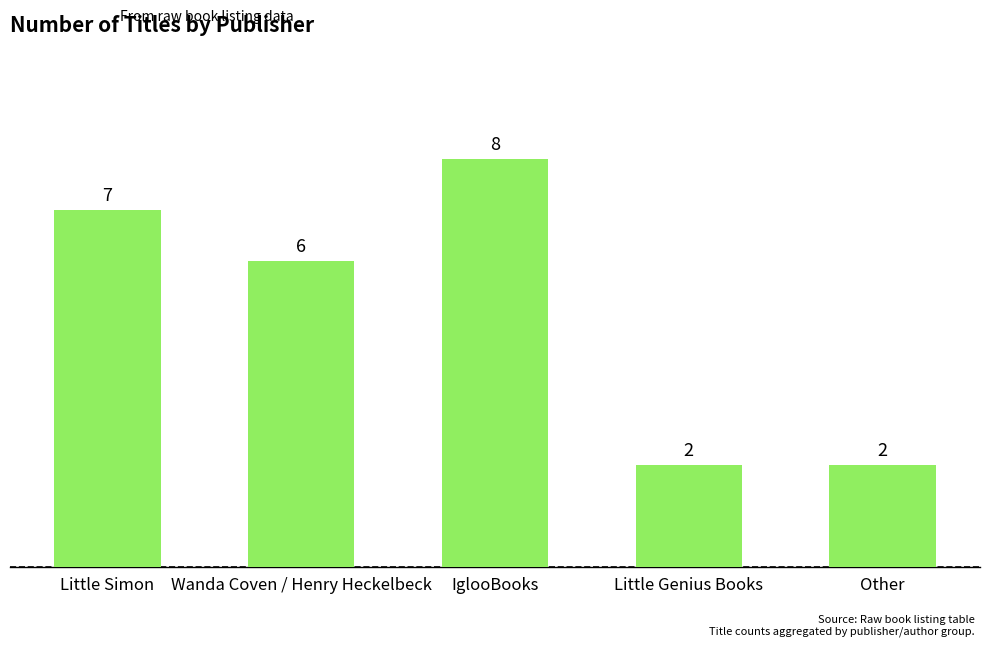

What is the difference between the maximum and minimum values?

6